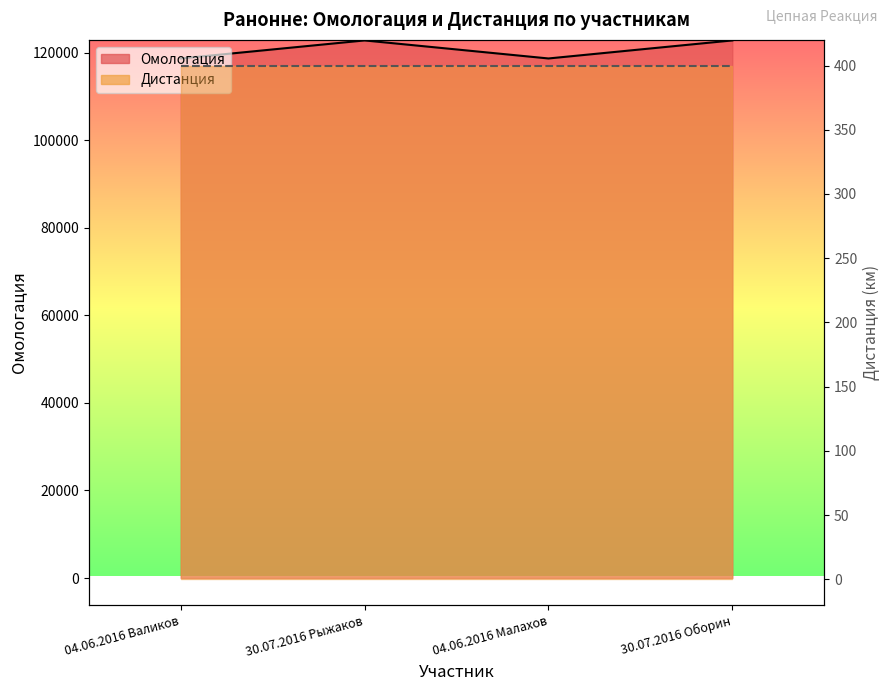

Does the chart have visible grid lines?

No